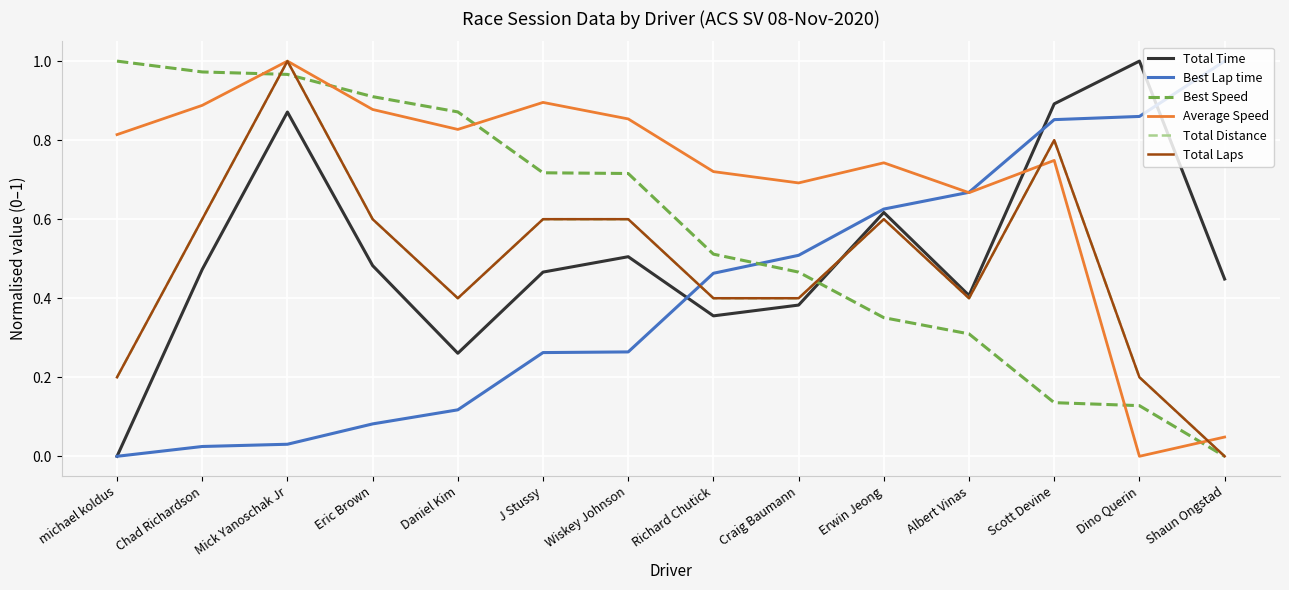

The value of Total Laps at Shaun Ongstad is -0.6. True or false?

False